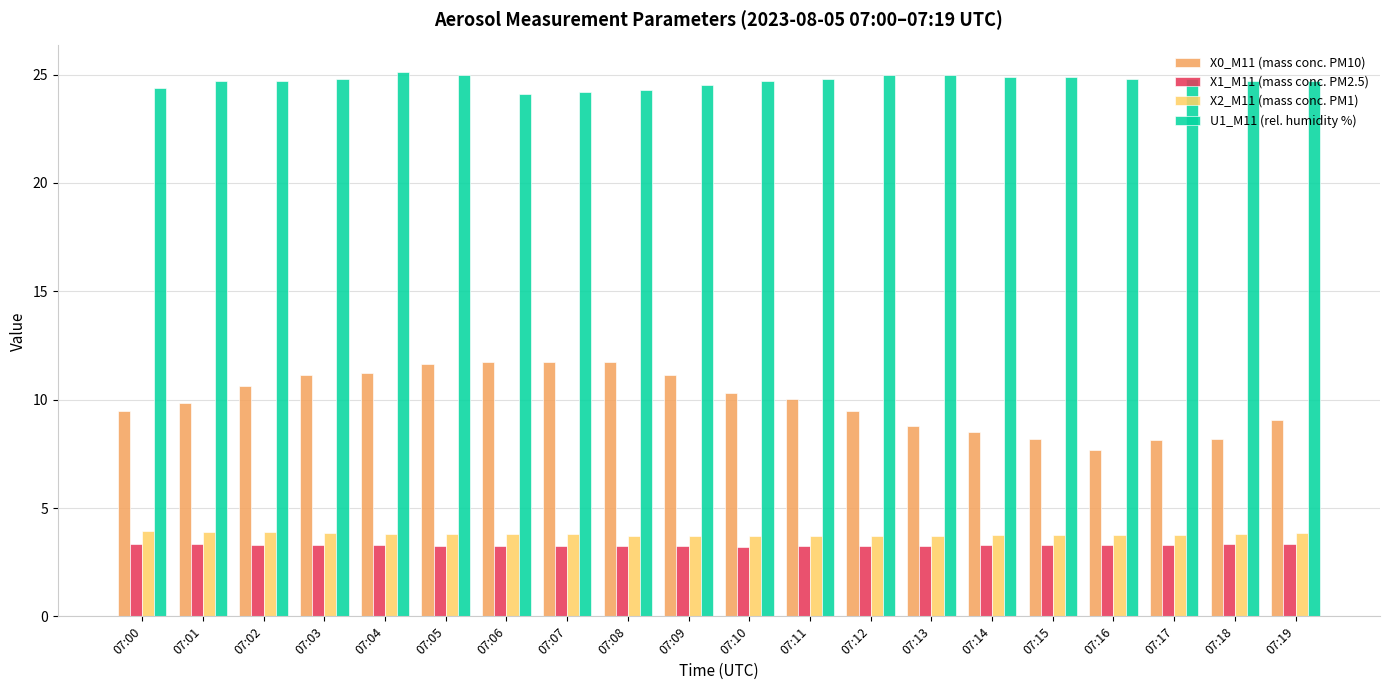

How many bars are there in each group?

4